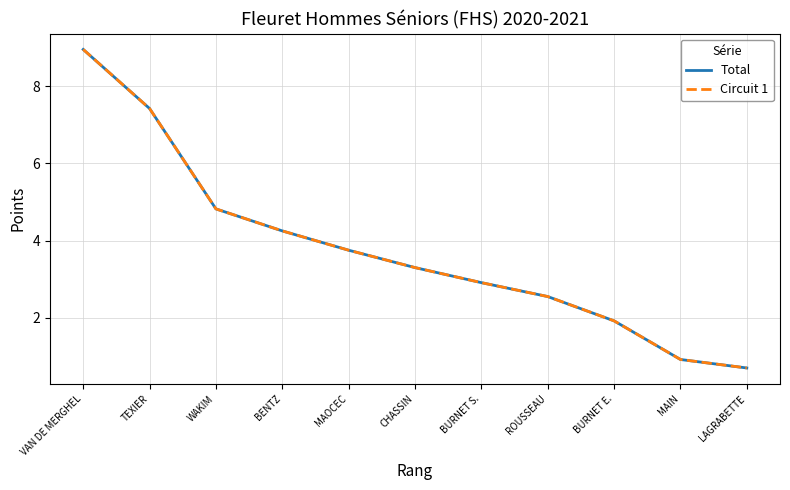

What position from the left is TEXIER?

2